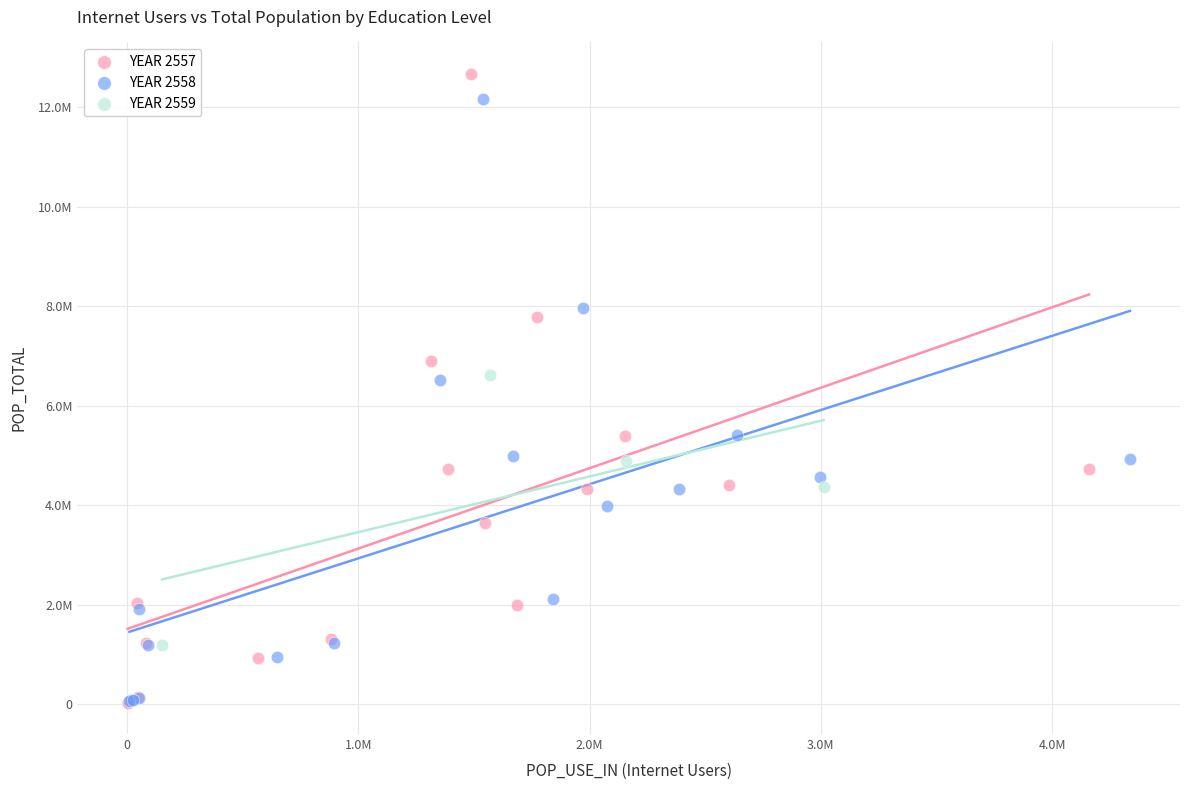

What are all the series names shown in the legend?

YEAR 2557, YEAR 2558, YEAR 2559